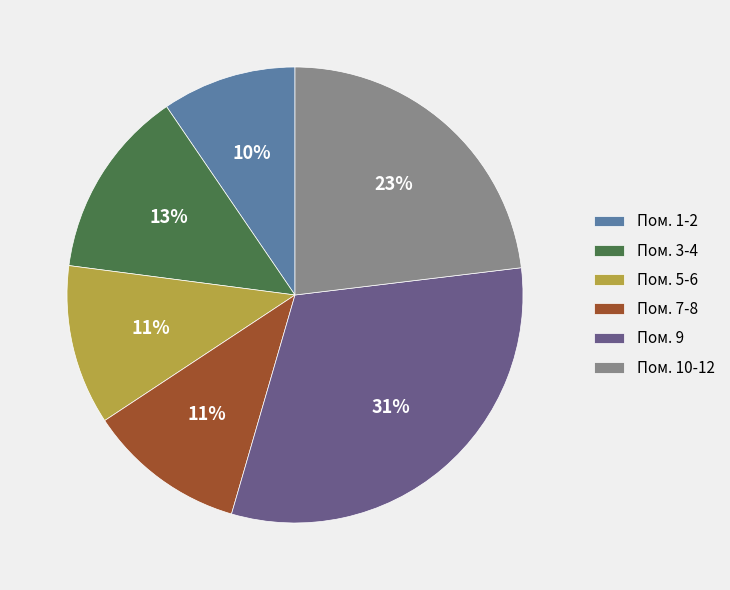

Which has a higher value, Пом. 9 or Пом. 10-12?

Пом. 9